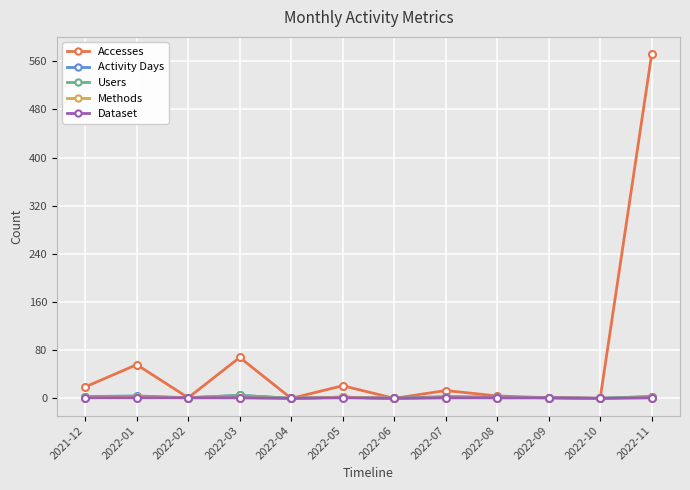

At which category is the sum across all series the highest?

2022-11